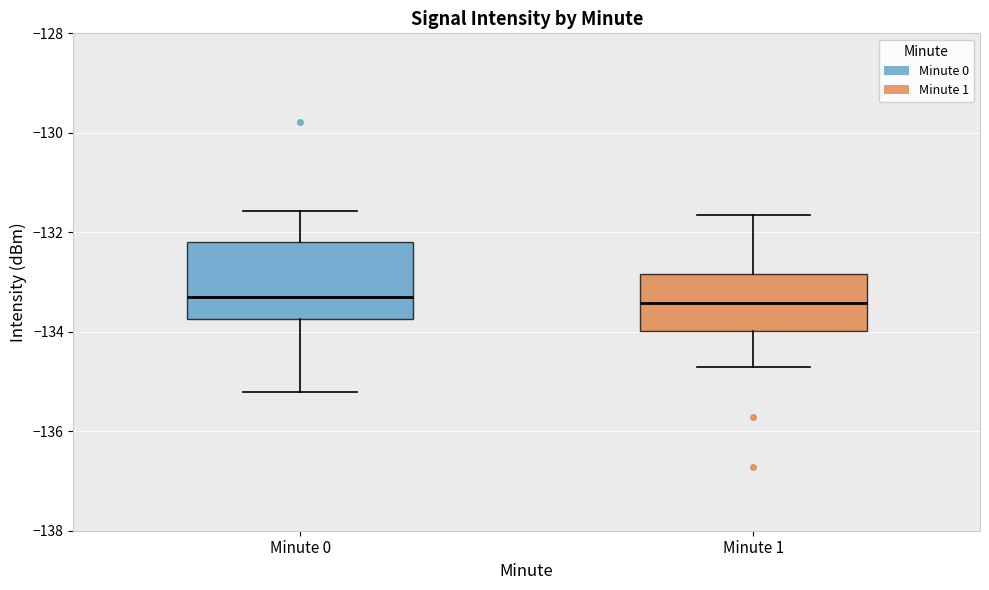

Reading left to right, transcribe this box plot: for each box, give where its median line is, the range the box spans, and where its two whiskers end, as read against the y-axis. The values are not printed on the chart, so give them approximately, as read against the axis.

Minute 0: median -133.2, box -133.8 to -132.2, whiskers -135.2 to -131.6
Minute 1: median -133.4, box -134.0 to -132.8, whiskers -134.8 to -131.6